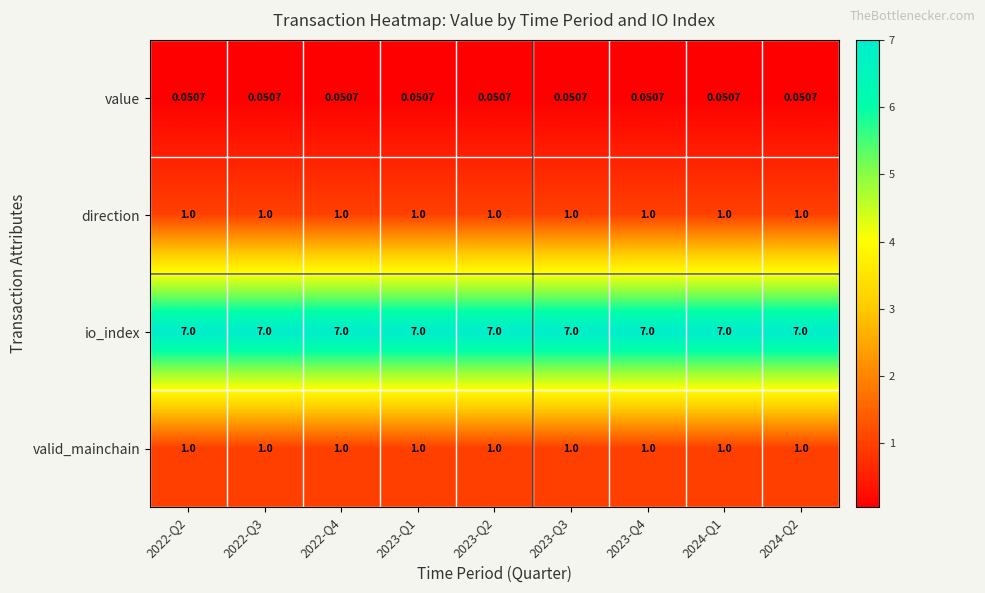

What is the maximum value shown in the chart?

7.0